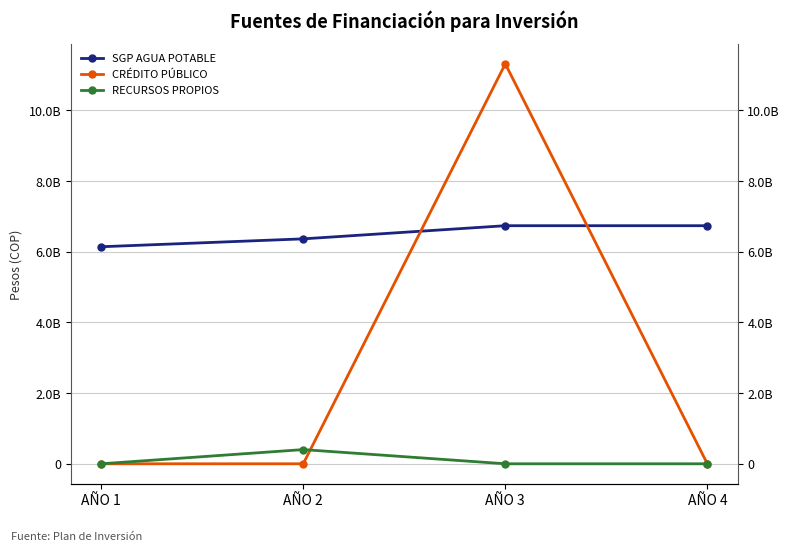

Which label corresponds to the largest value in the chart?

AÑO 3